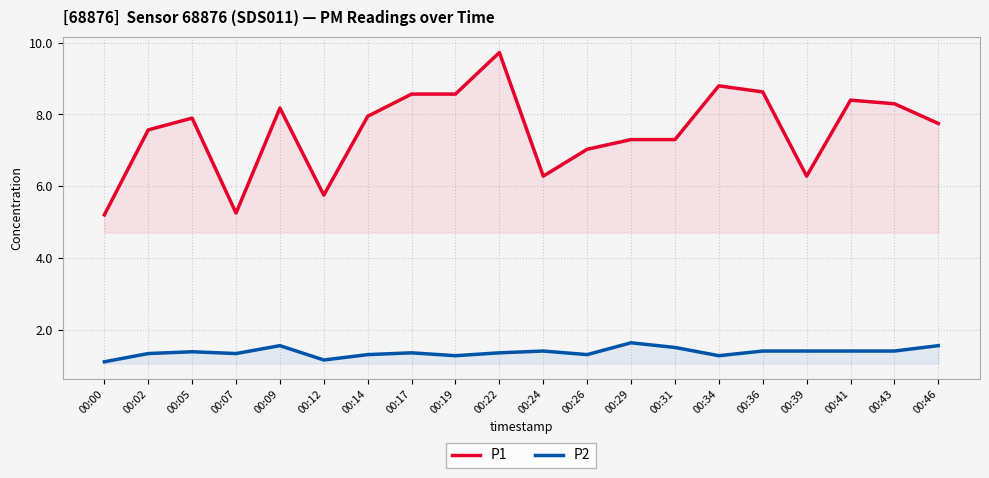

Which category has the highest value in the P2 series?

00:29